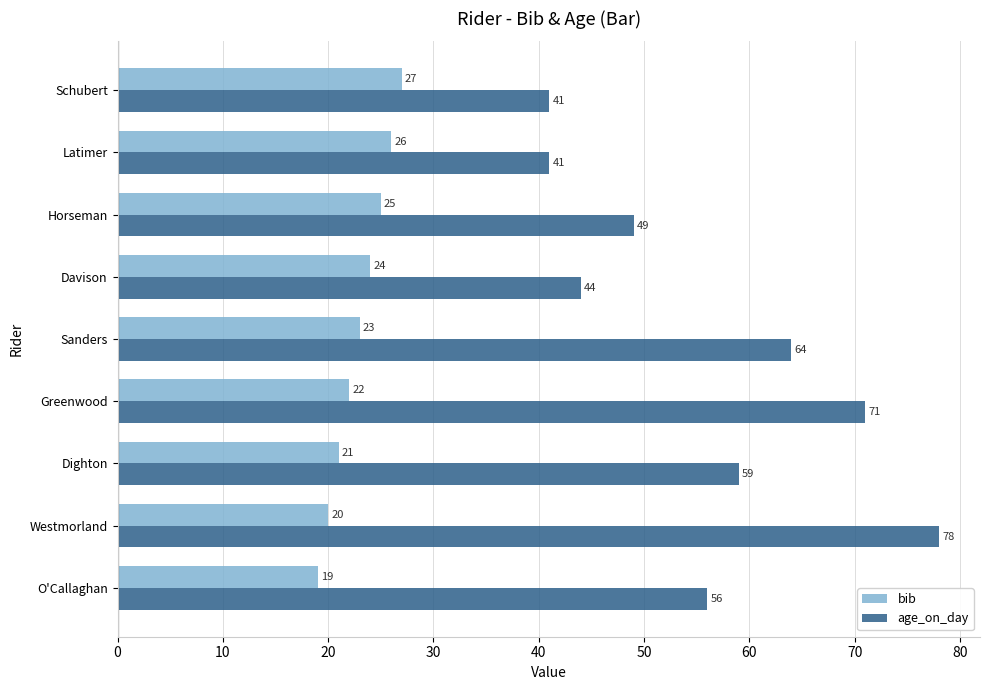

True or false: bib has a value of 35 at Sanders.

False